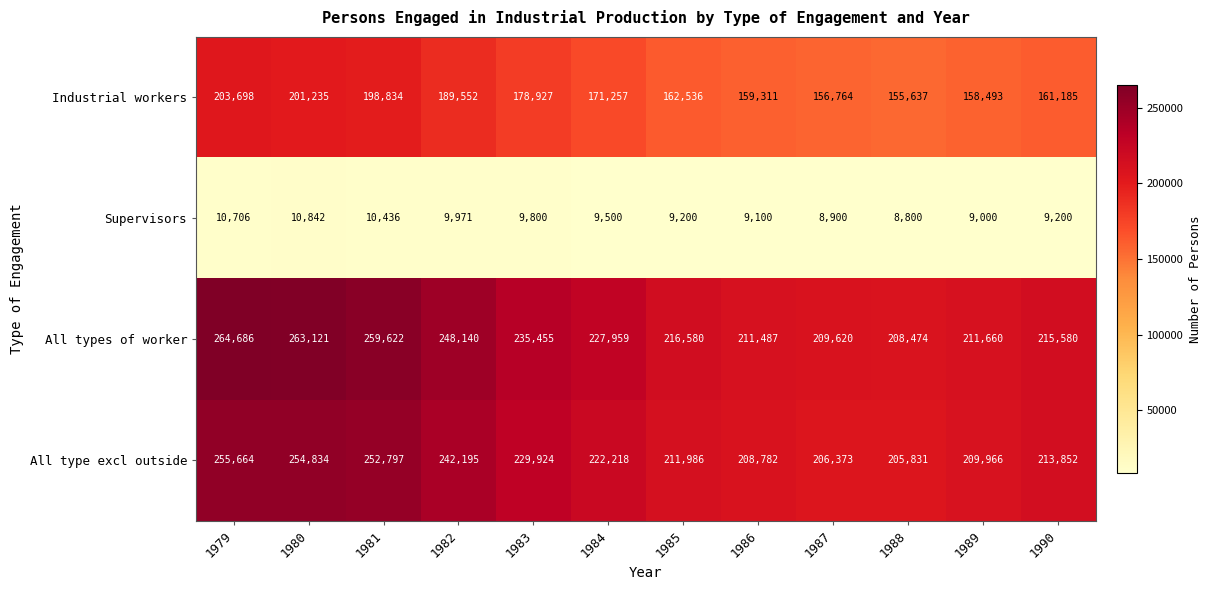

Which series has the largest range (max minus min)?

All types of worker